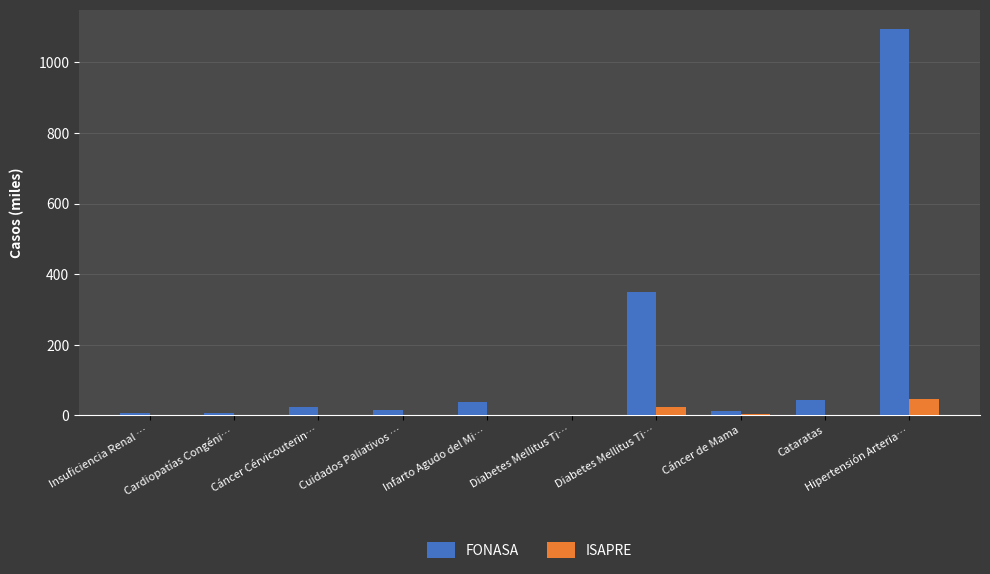

What is the label of the 10th bar from the left?

Hipertensión Arteria…